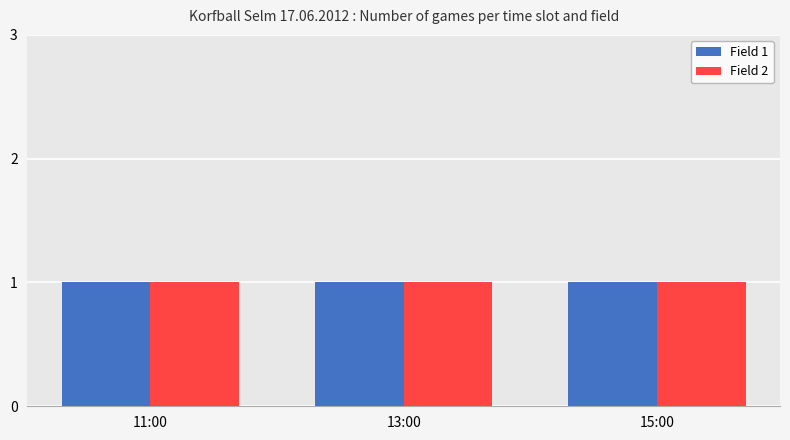

How many values in Field 2 are above zero?

3